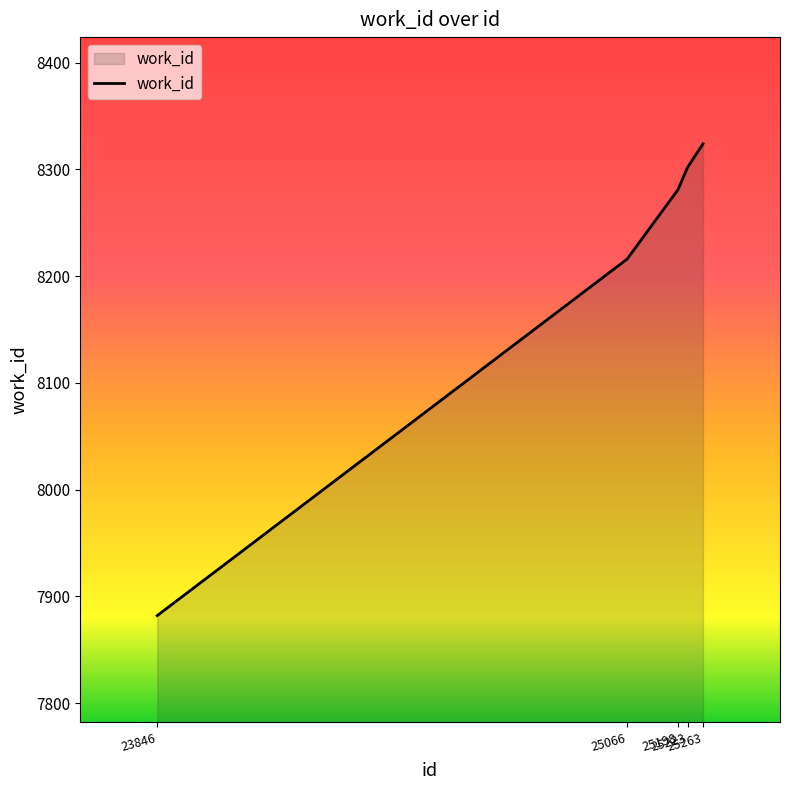

List the labels in order of value, smallest first.

23846, 25066, 25198, 25223, 25263